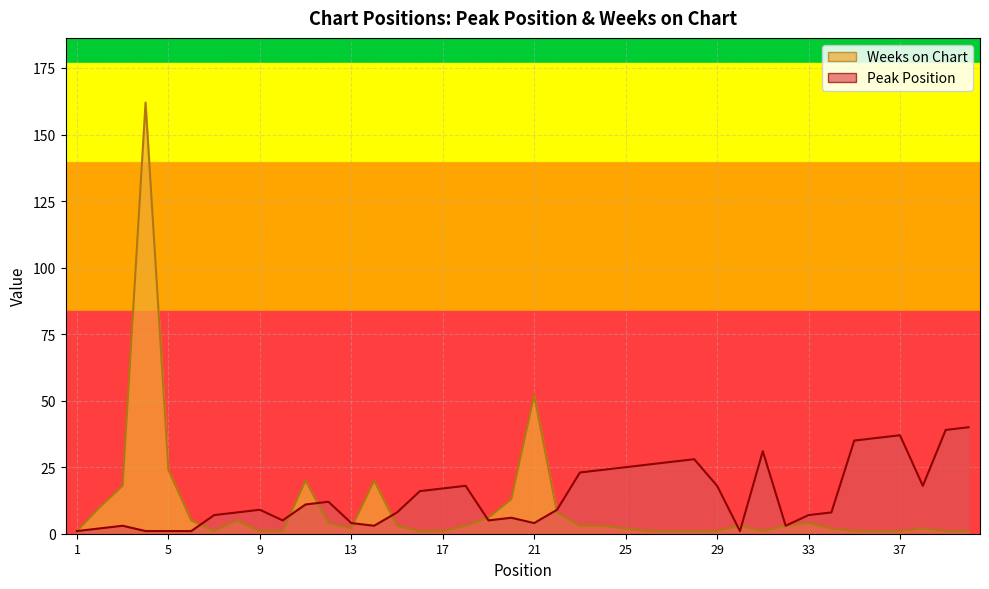

How many lines are shown in the chart?

2